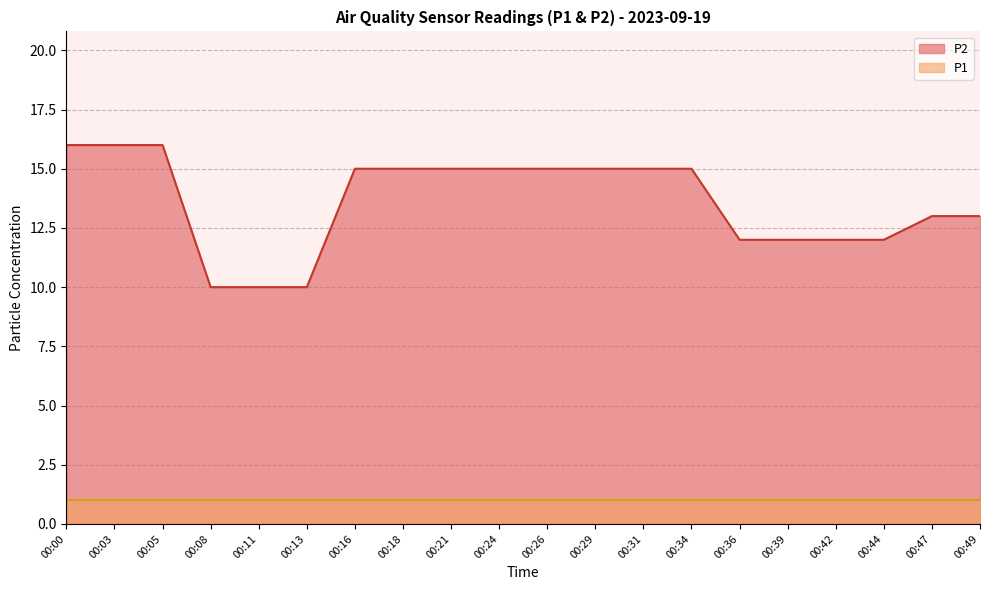

Reading left to right, extract all data points from this chart.

16	16	16	10	10	10	15	15	15	15	15	15	15	15	12	12	12	12	13	13